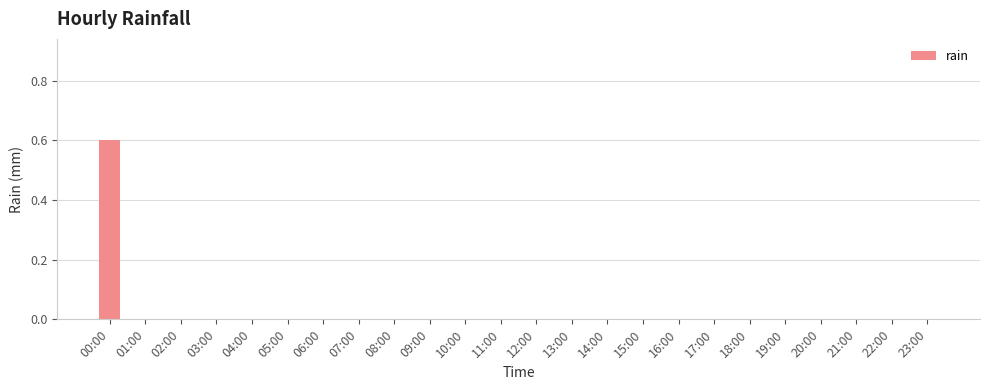

The chart shows a value of 0.0 at 05:00. True or false?

True